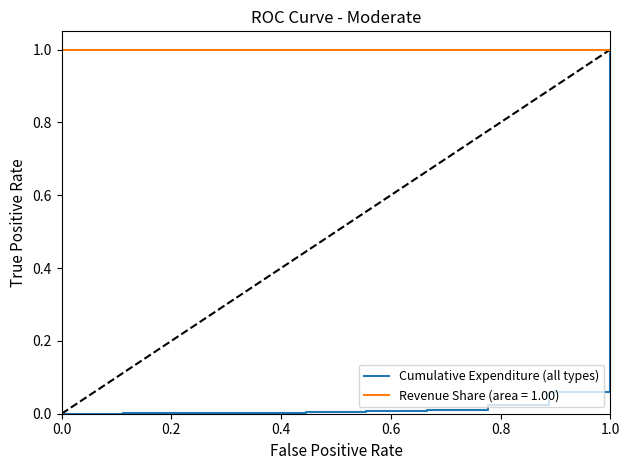

What is the highest value of the Cumulative Expenditure (all types) series?

1.0